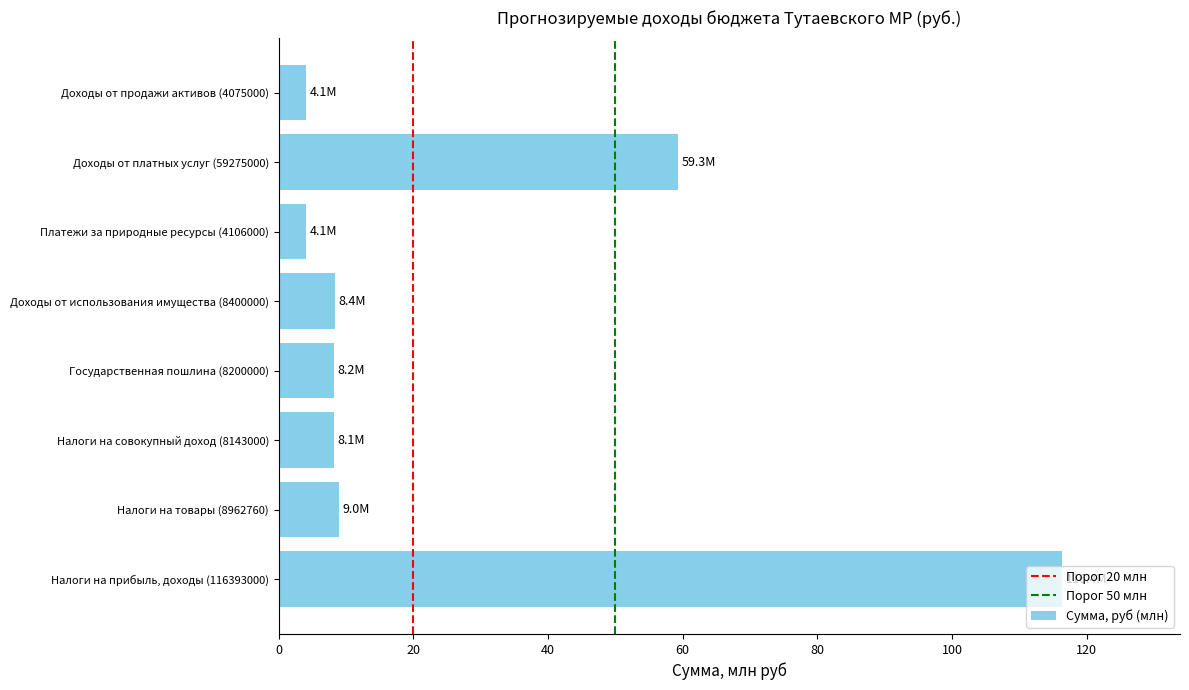

What is the change in value from Налоги на совокупный доход (8143000) to Платежи за природные ресурсы (4106000)?

-4.0